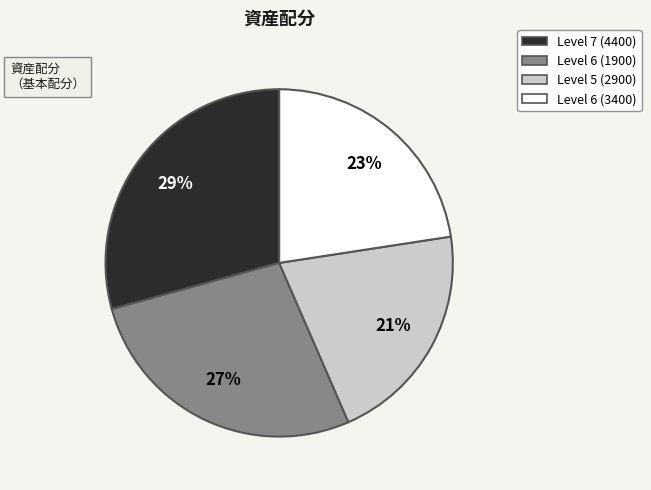

Is there any slice that represents more than half of the pie?

No